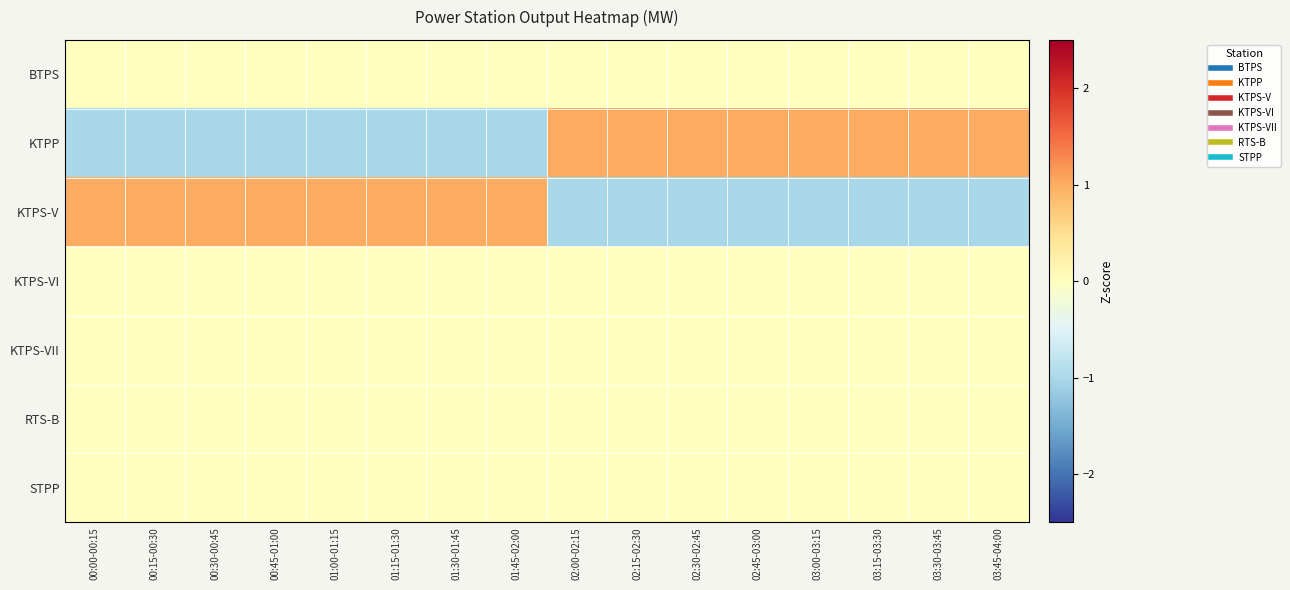

What is the smallest value displayed?

-1